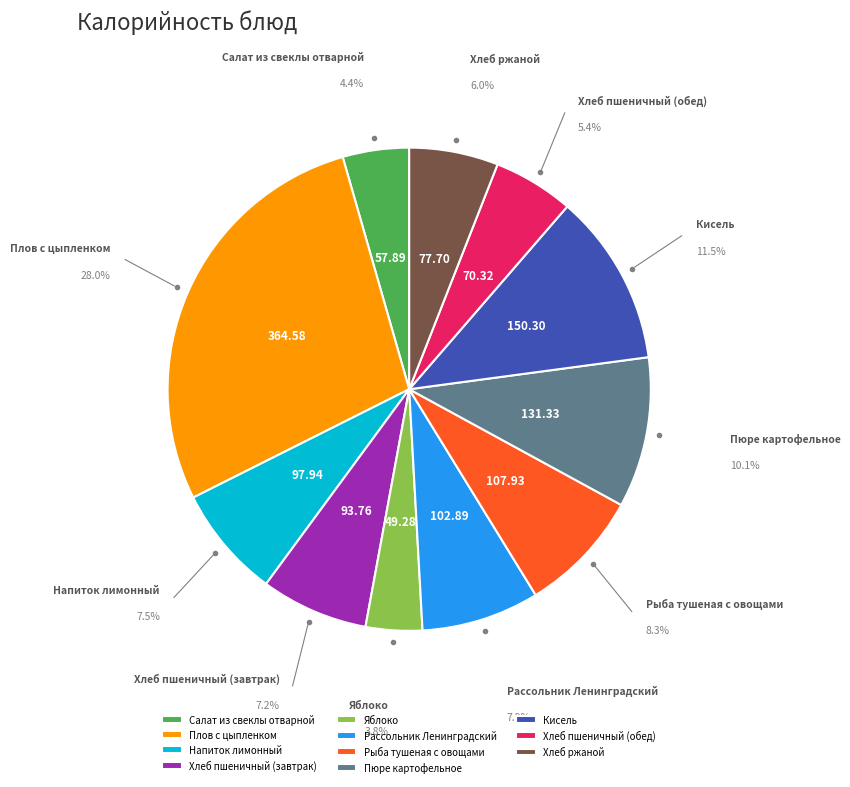

Is the sum of Яблоко and Хлеб пшеничный (обед) greater than half?

No